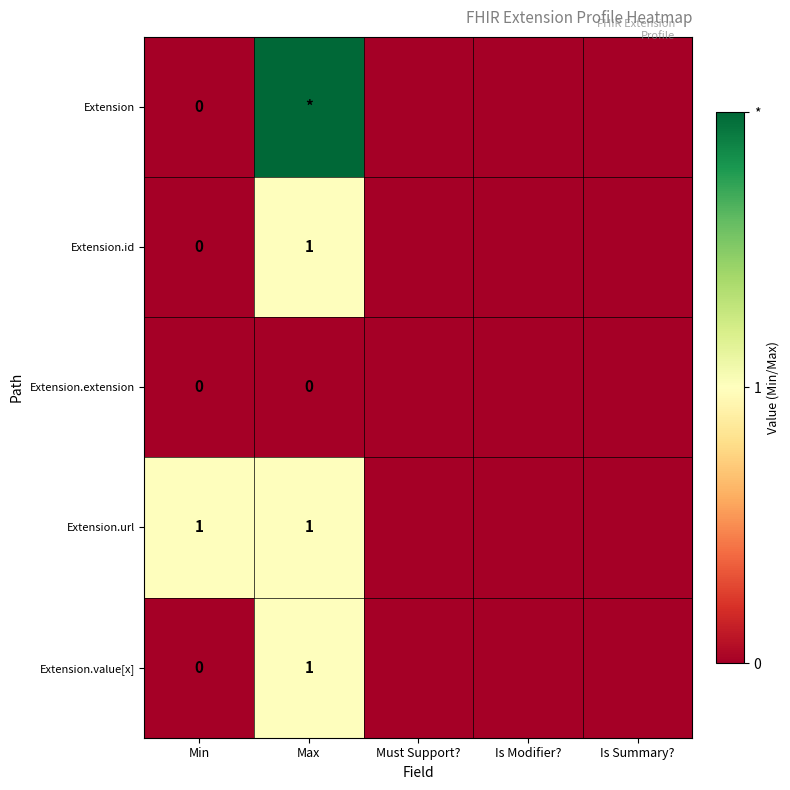

Is it true that Extension.value[x] equals 2 at Max?

False